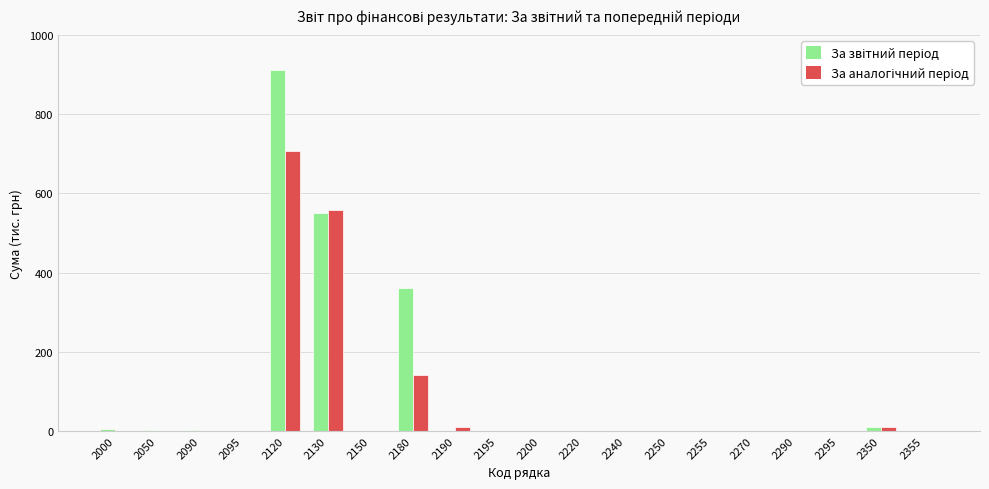

What is the maximum value shown in the chart?

911